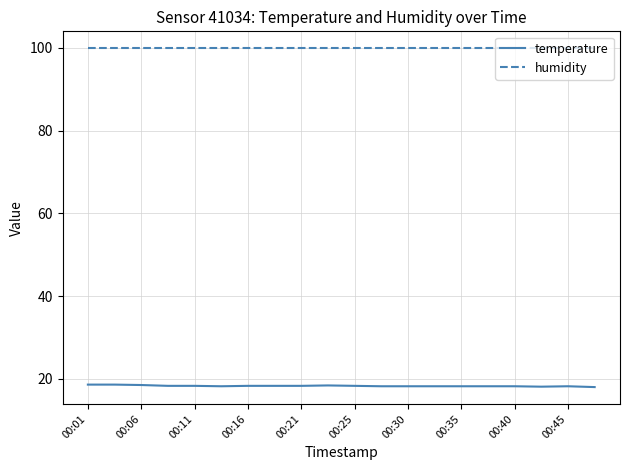

True or false: temperature and humidity intersect in this chart.

False